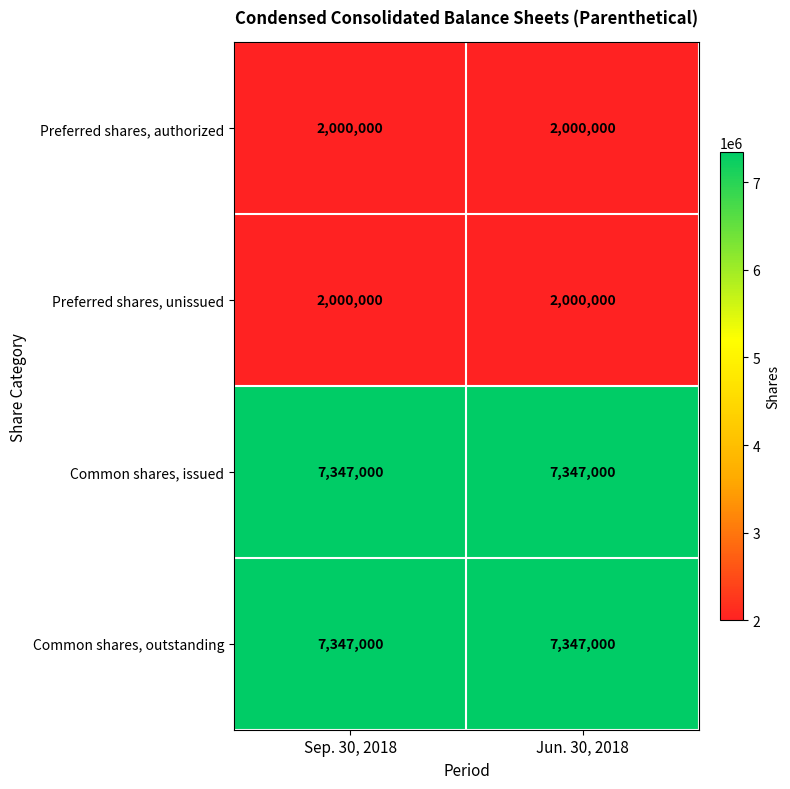

Reading left to right, list all the values displayed in this chart.

Preferred shares, authorized: 2000000	2000000
Preferred shares, unissued: 2000000	2000000
Common shares, issued: 7347000	7347000
Common shares, outstanding: 7347000	7347000